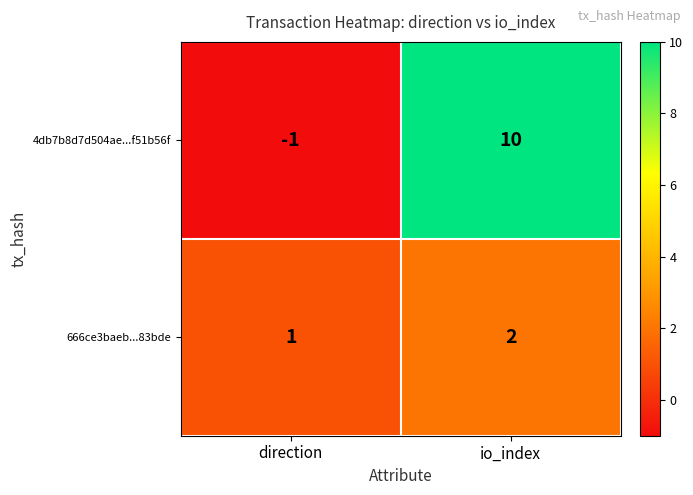

What is the sum of all 666ce3baeb...83bde values?

3